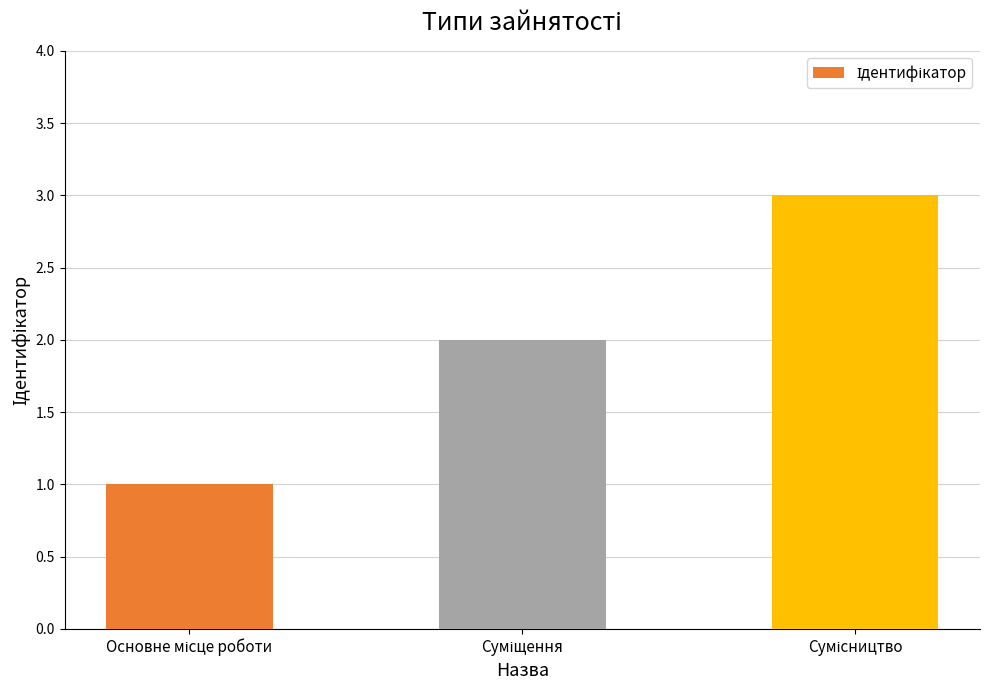

What is the sum of all values?

6